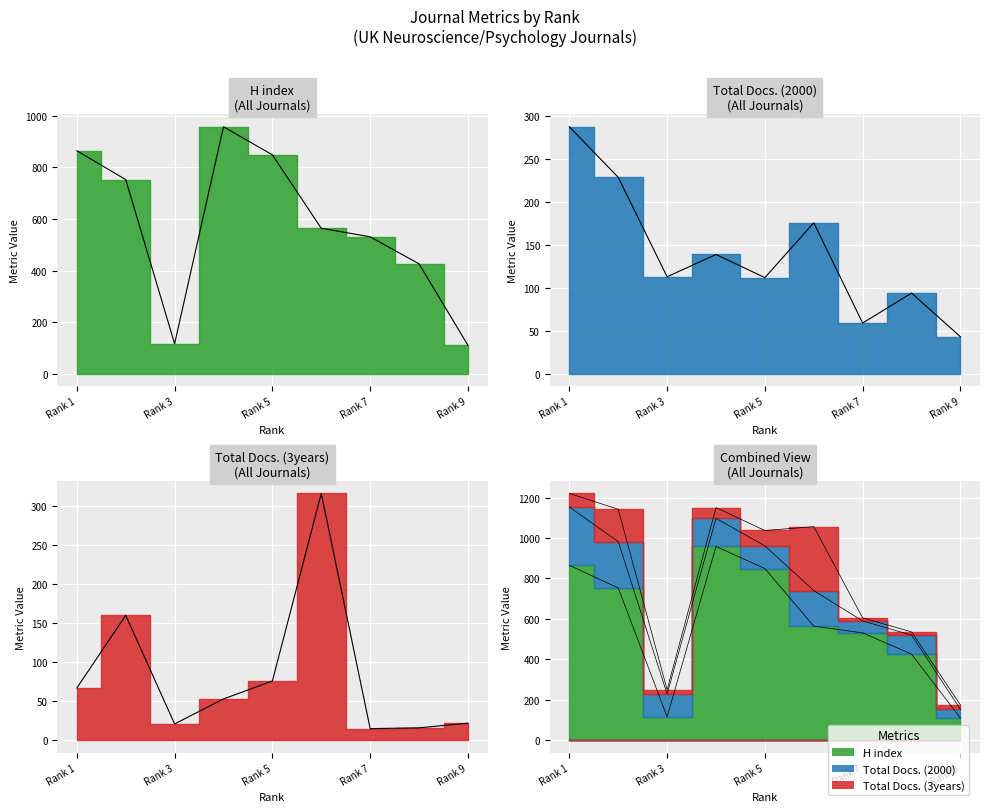

True or false: Total Docs. (3years) and Total Docs. (2000) intersect in this chart.

True